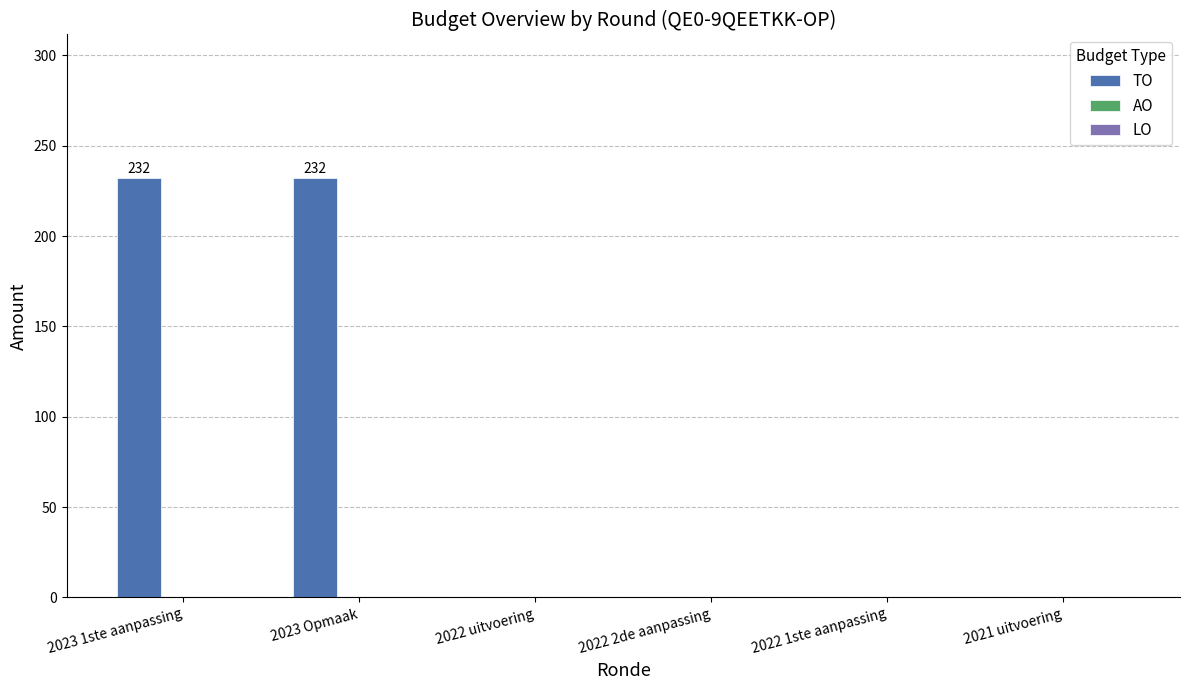

Reading left to right, list all the values displayed in this chart.

2023 1ste aanpassing=232	2023 Opmaak=232	2022 uitvoering=0	2022 2de aanpassing=0	2022 1ste aanpassing=0	2021 uitvoering=0